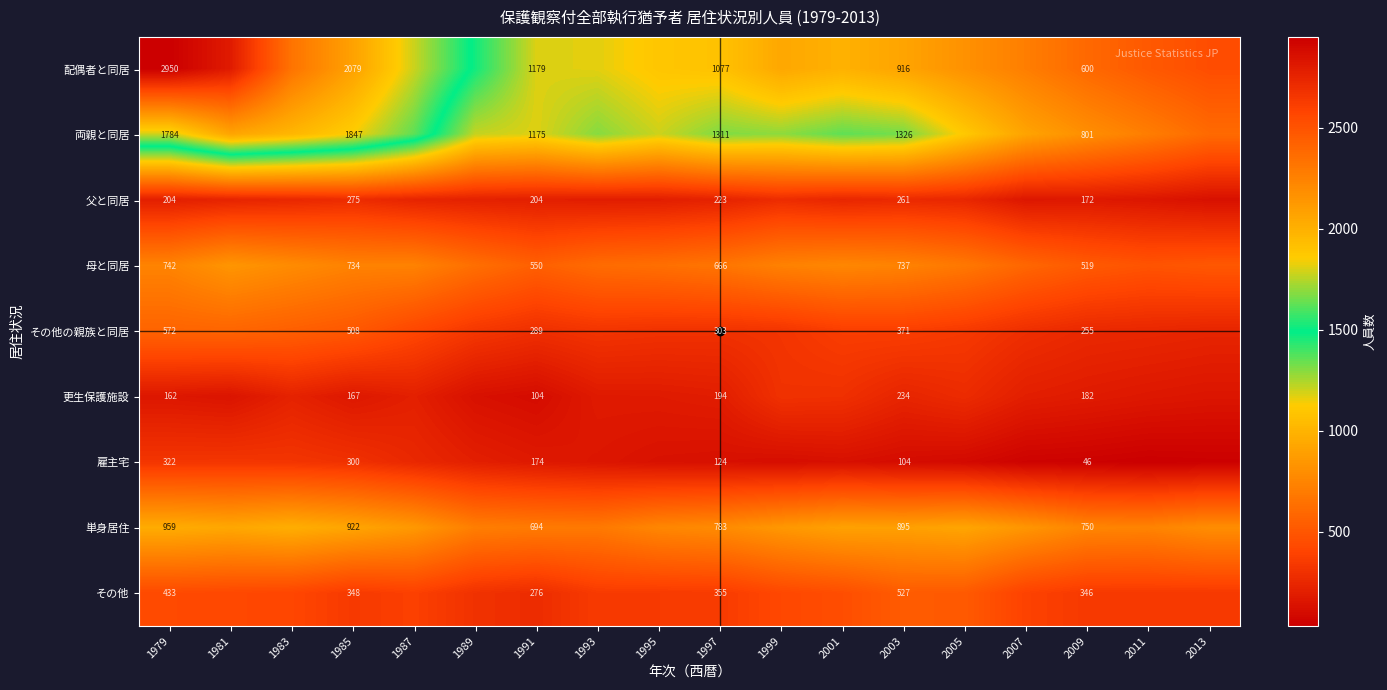

The value of 配偶者と同居 at 2009 is 1035. True or false?

False